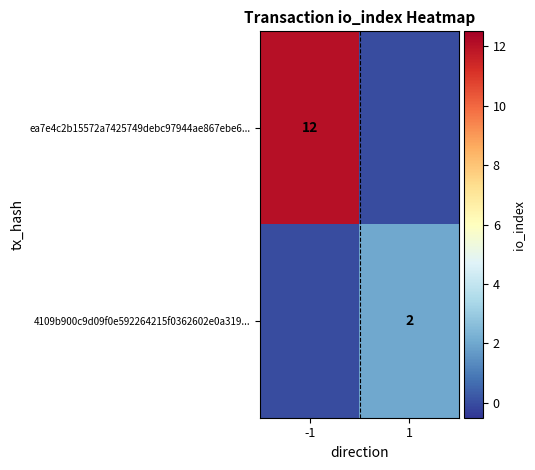

True or false: ea7e4c2b15572a7425749debc97944ae867ebe6... has a value of 12 at -1.

True